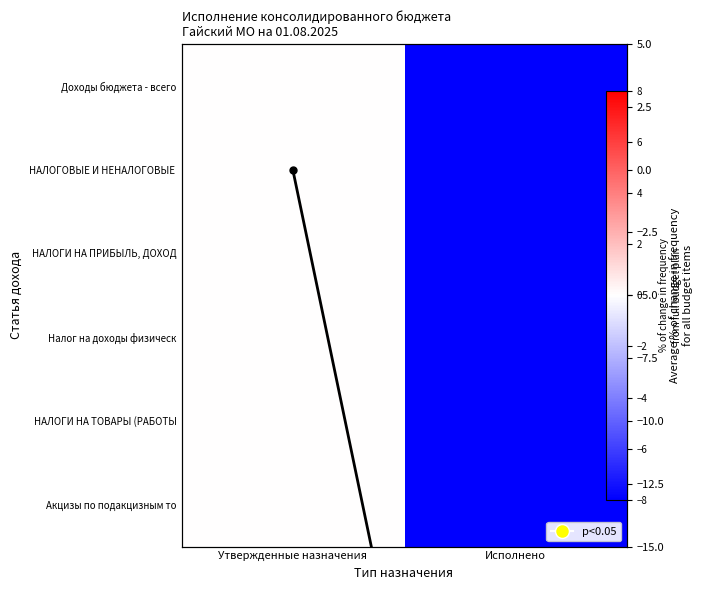

Which has a higher value, Исполнено or Утвержденные назначения?

Утвержденные назначения